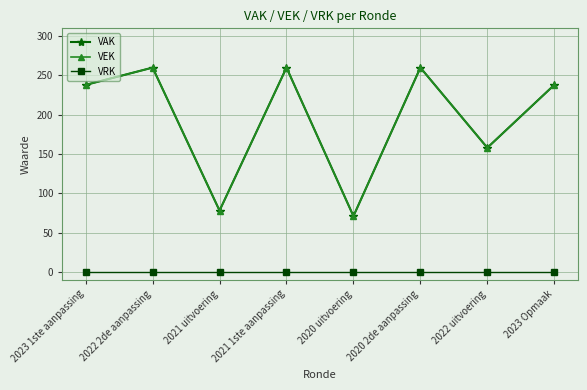

True or false: VEK and VAK intersect in this chart.

False